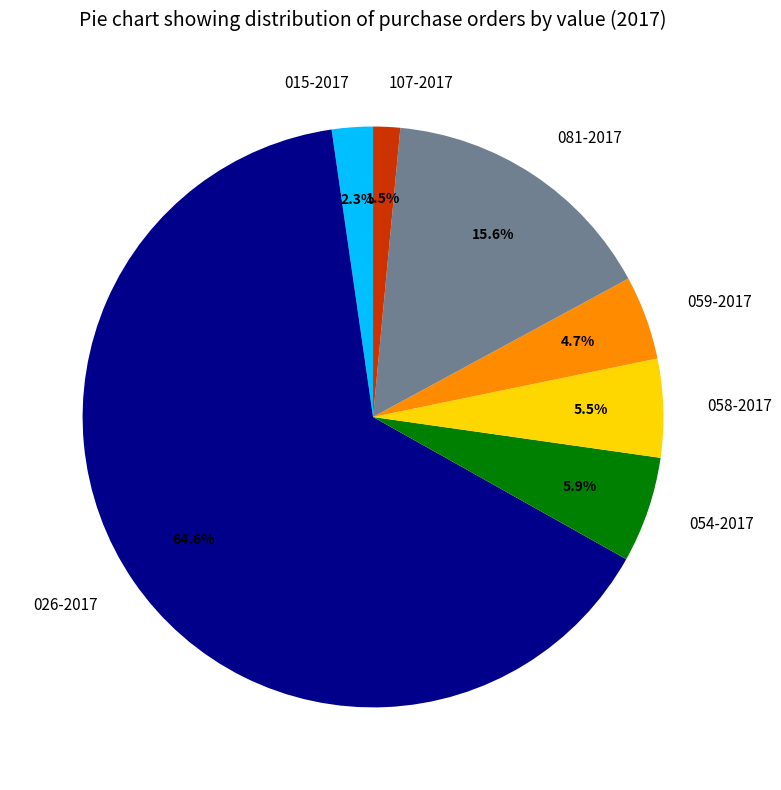

To the nearest percent, what is the combined percentage of 081-2017 and 054-2017?

21%